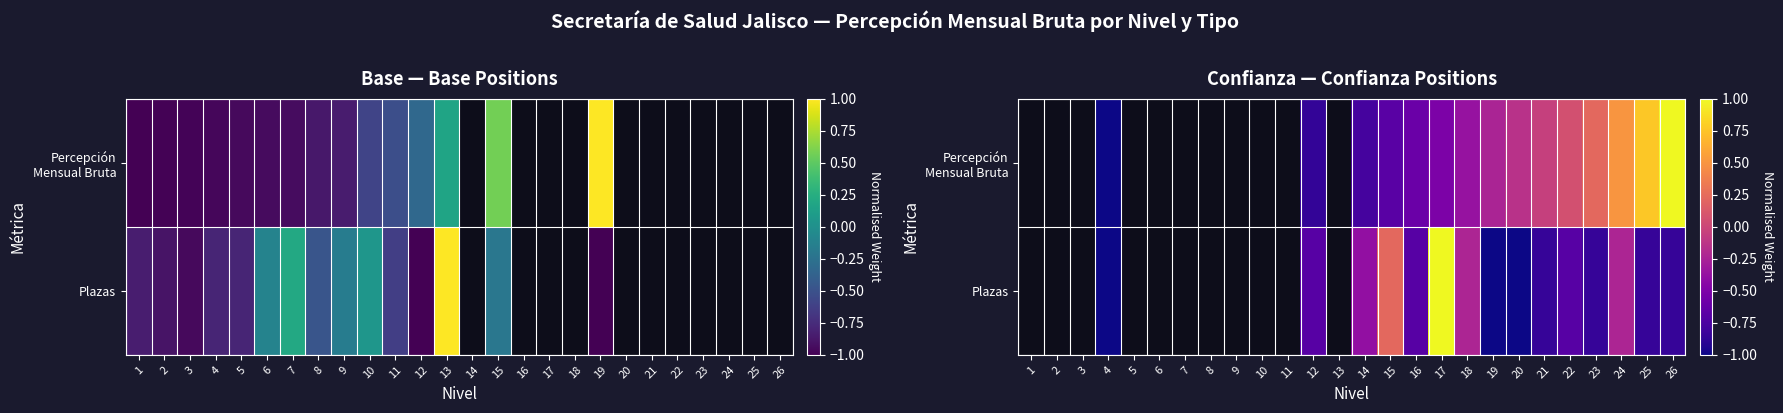

True or false: Plazas has a value of -1.4 at 4.

False